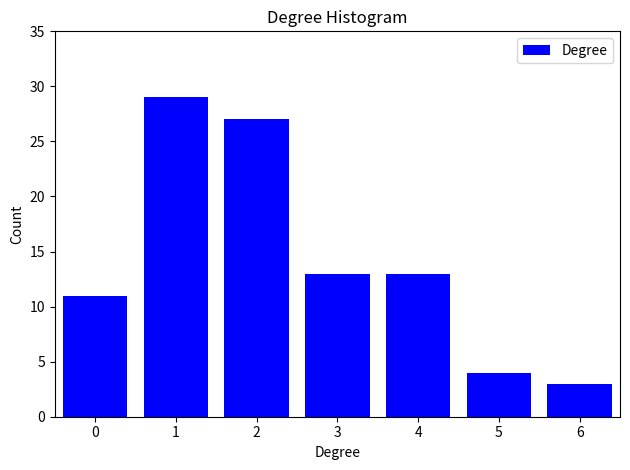

Reading left to right, what are all the values shown in this chart?

11	29	27	13	13	4	3